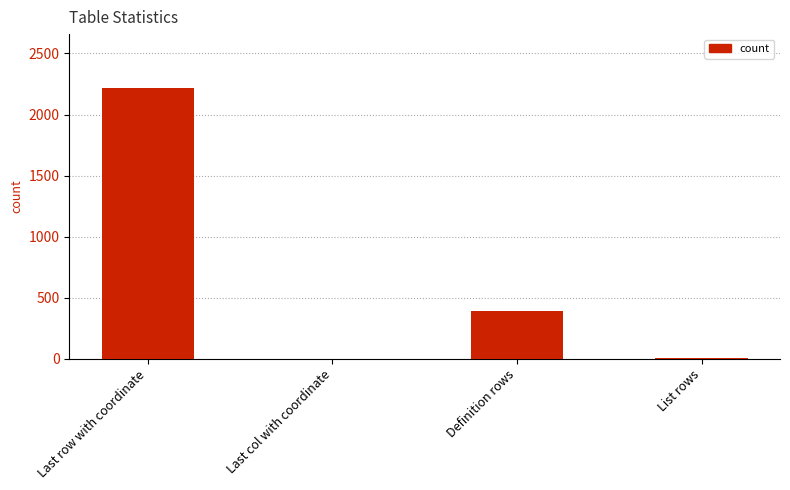

What is the maximum value shown in the chart?

2215